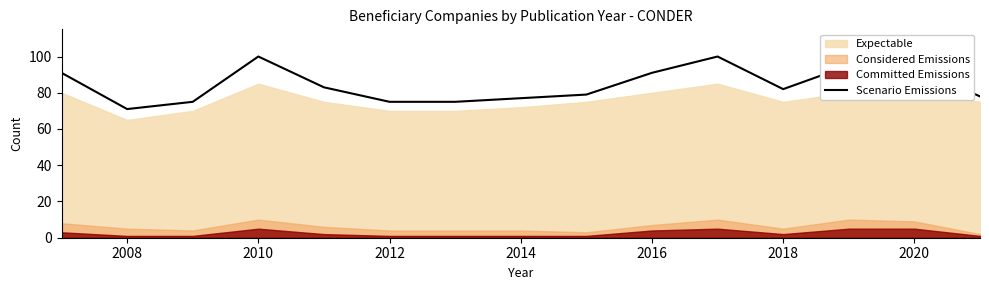

The value of Scenario Emissions at 2014 is 41. True or false?

False